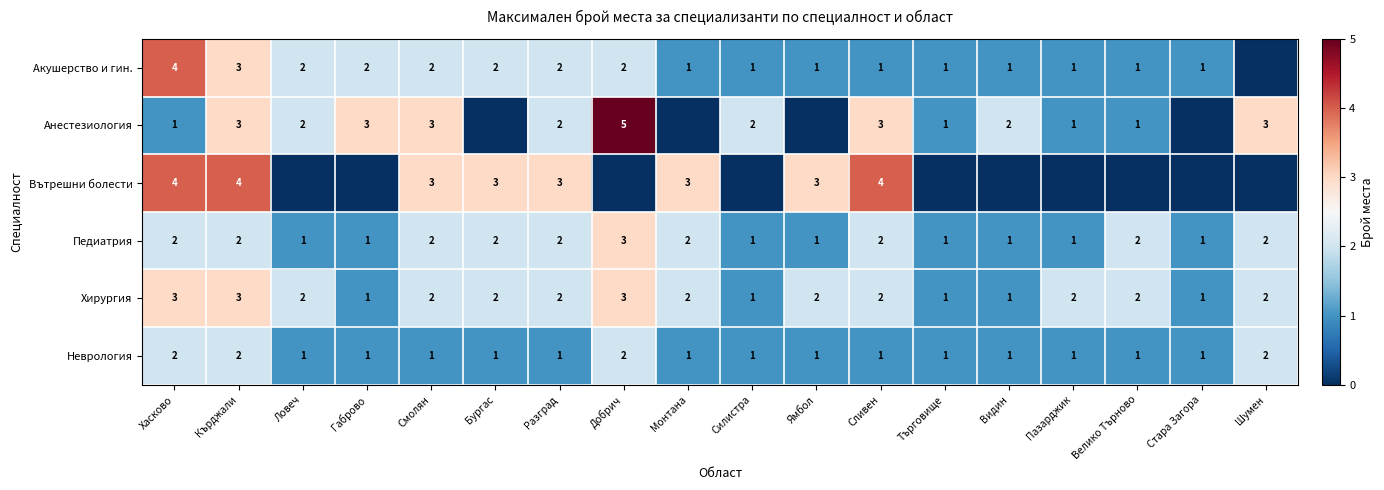

Which label corresponds to the largest value in the chart?

Добрич